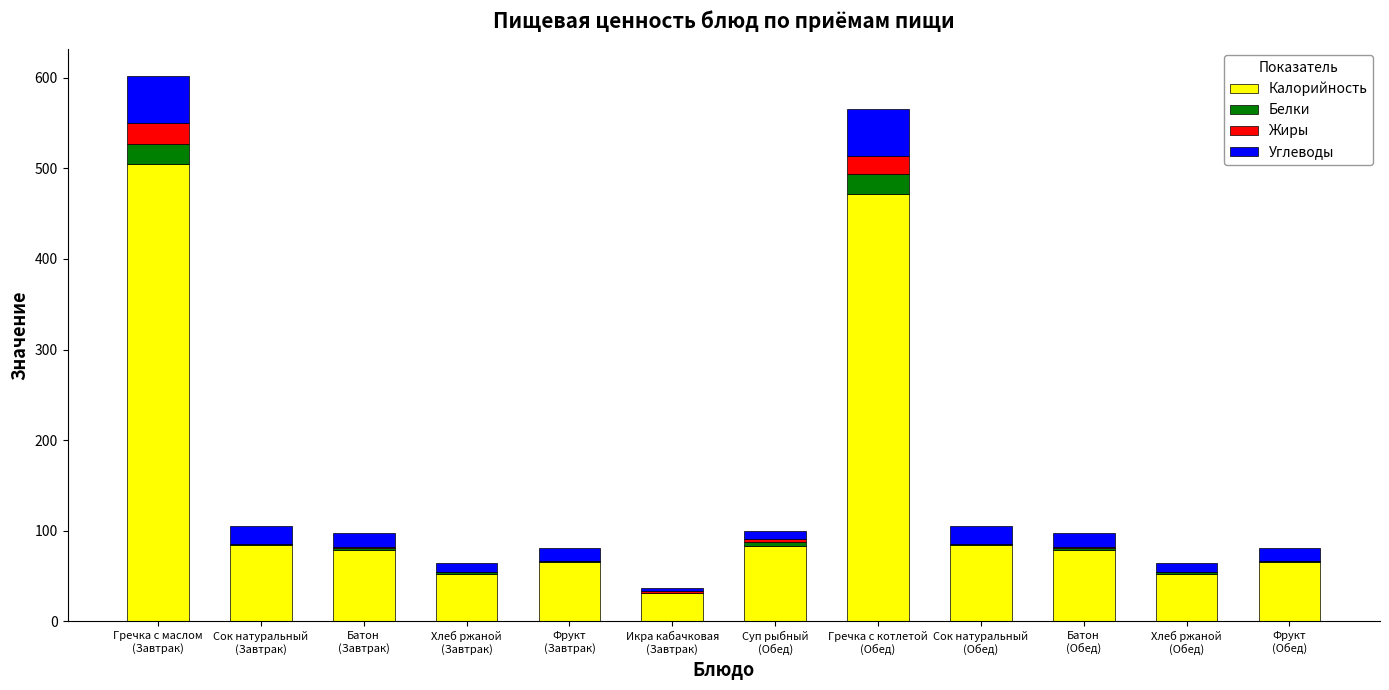

What is the highest value of the Калорийность series?

504.8